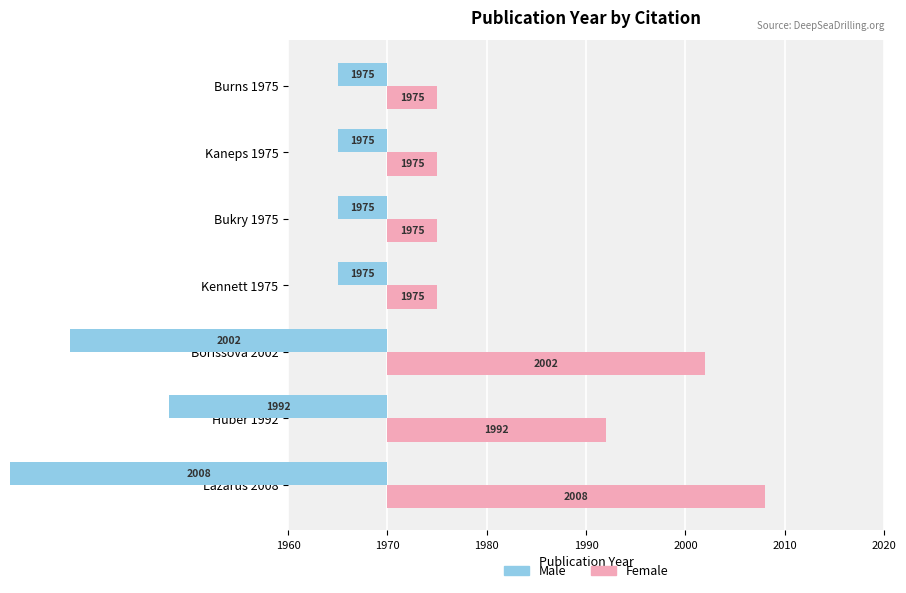

How many data points does each series have?

7